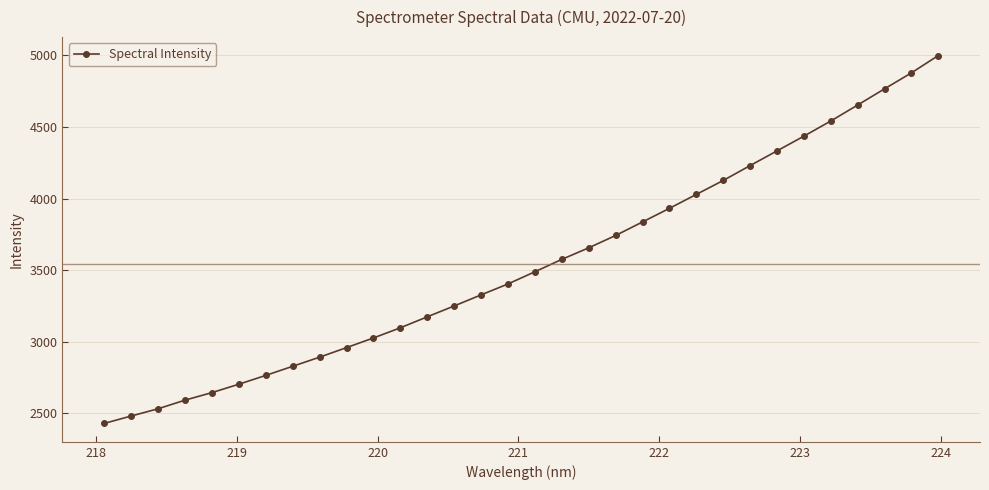

What is the smallest value displayed?

2428.8